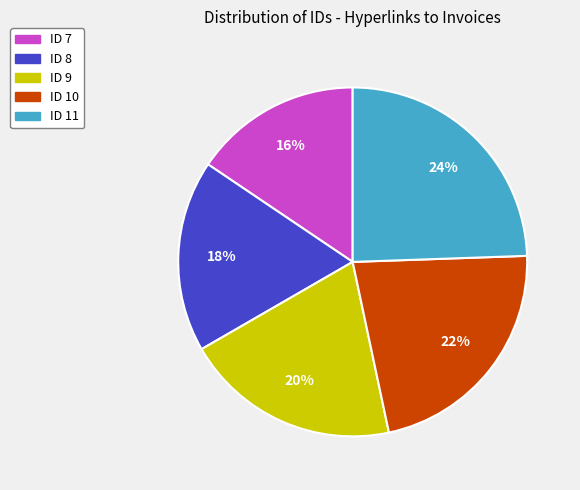

What is the largest slice in the pie chart?

ID 11